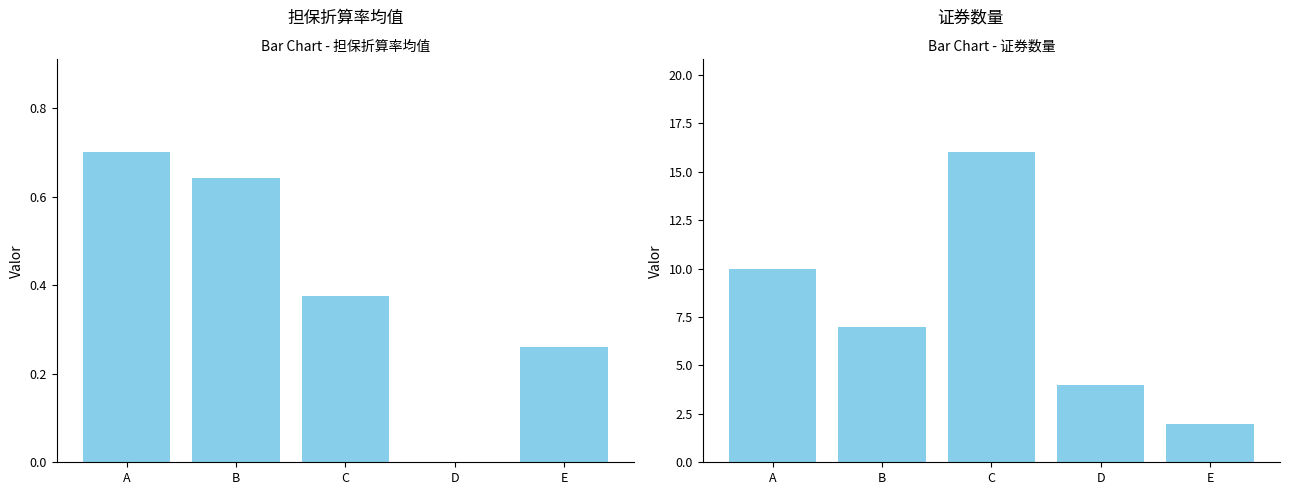

The value of avg_担保折算率 at A is 0.1. True or false?

False